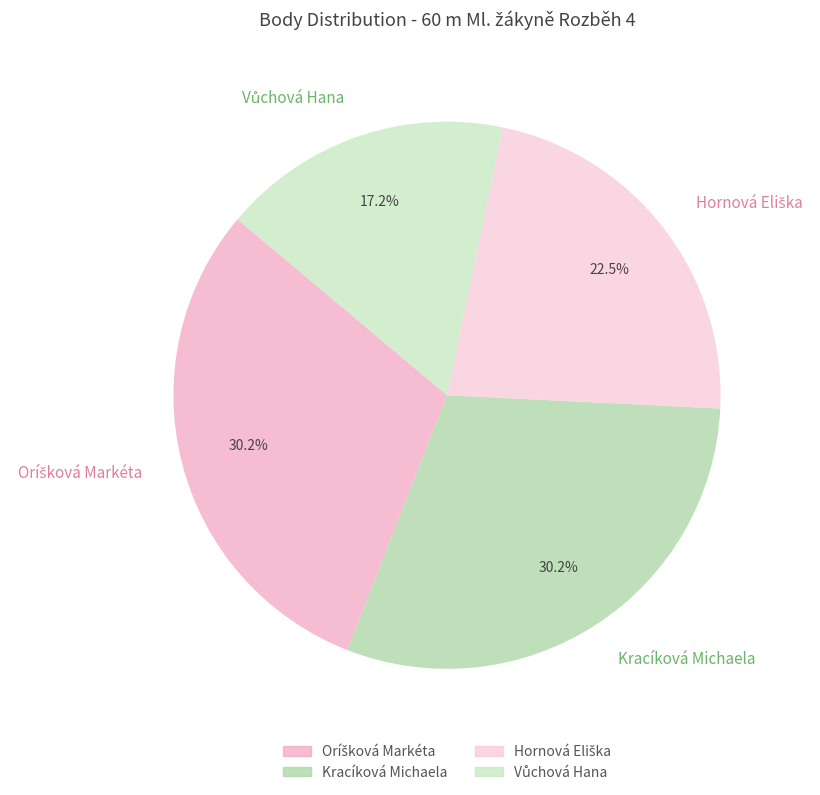

How much of the chart is everything except Kracíková Michaela?

69.8%